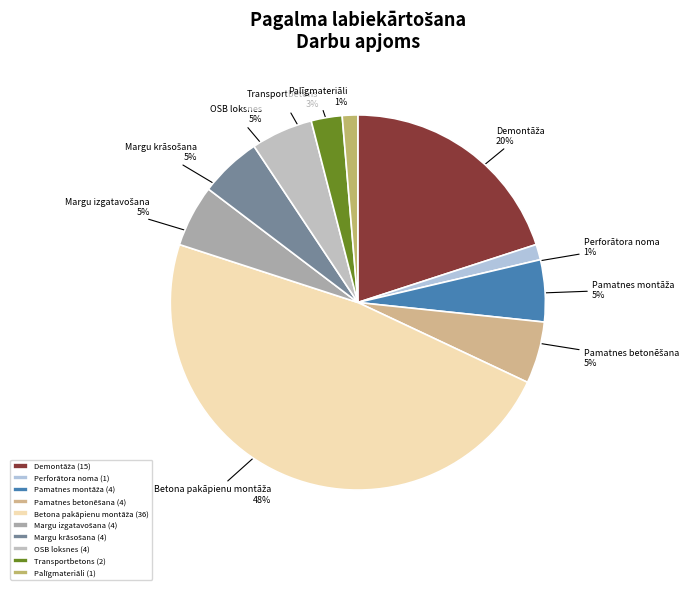

To the nearest percent, what is the average slice percentage?

10%